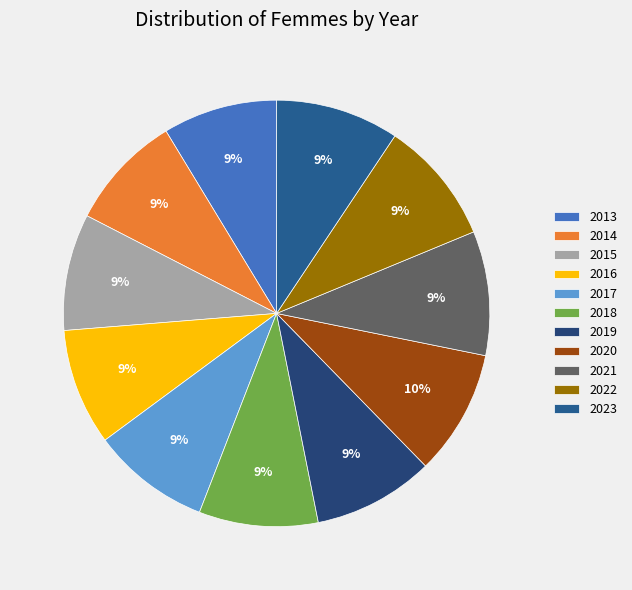

The 2020 slice represents 10% of the pie. True or false?

True